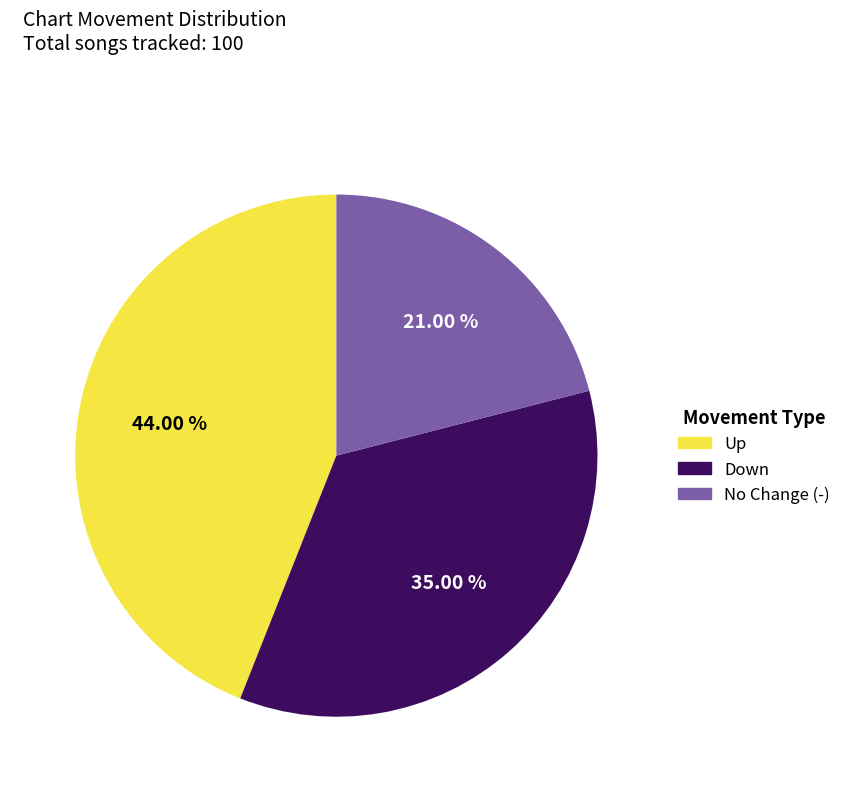

Count the number of slices in the pie.

3